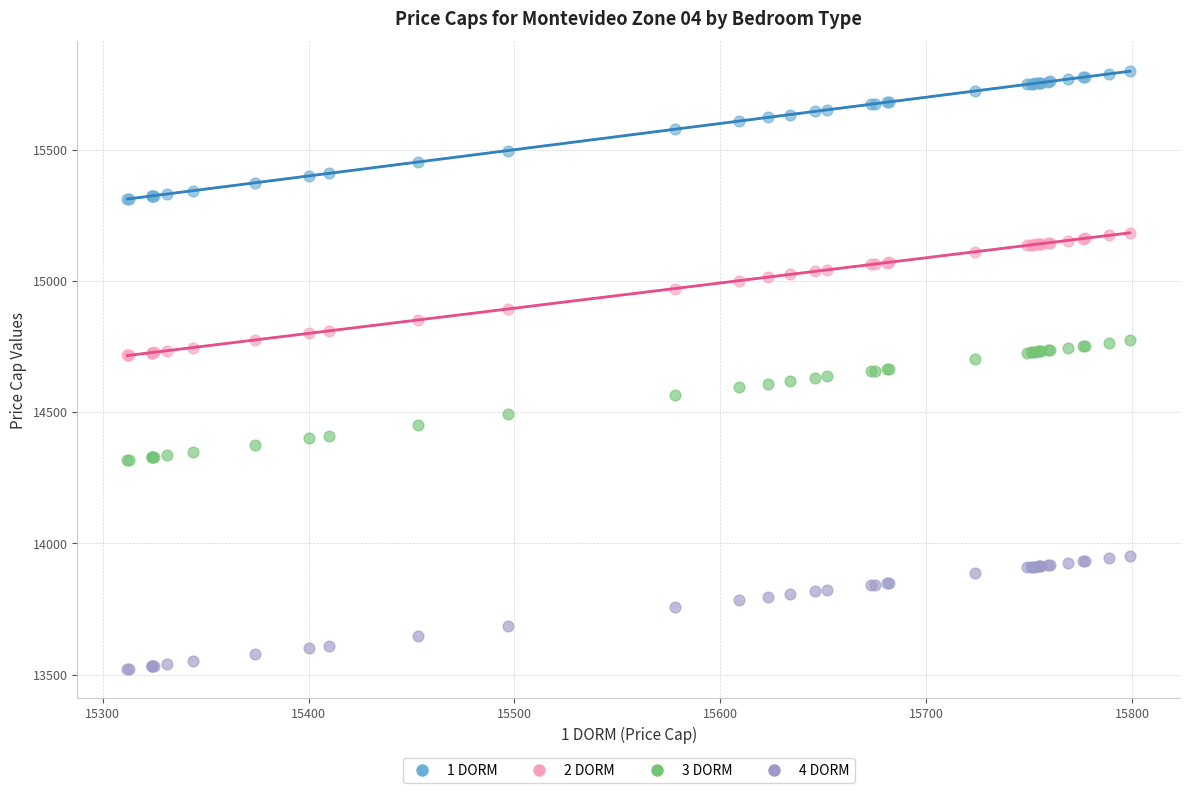

What are all the series names shown in the legend?

1 DORM, 2 DORM, 3 DORM, 4 DORM